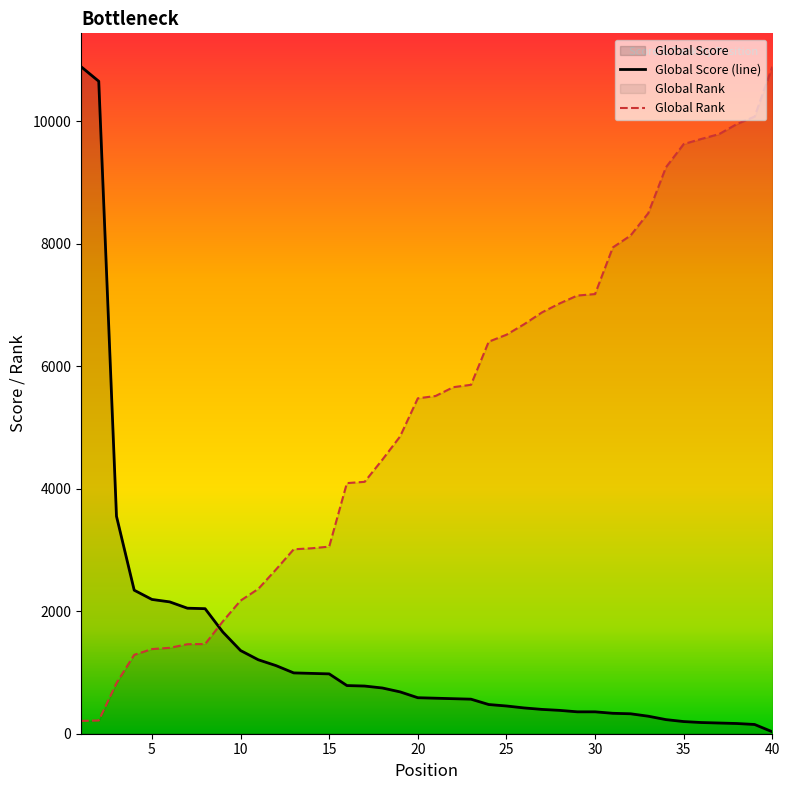

How many distinct data groups are displayed?

2